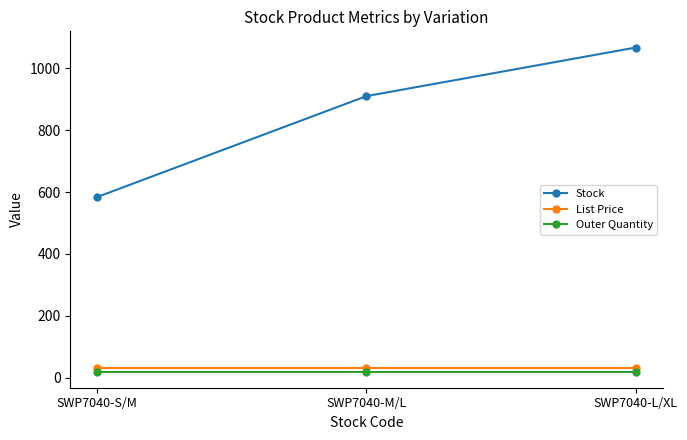

Count the number of data series in this chart.

3